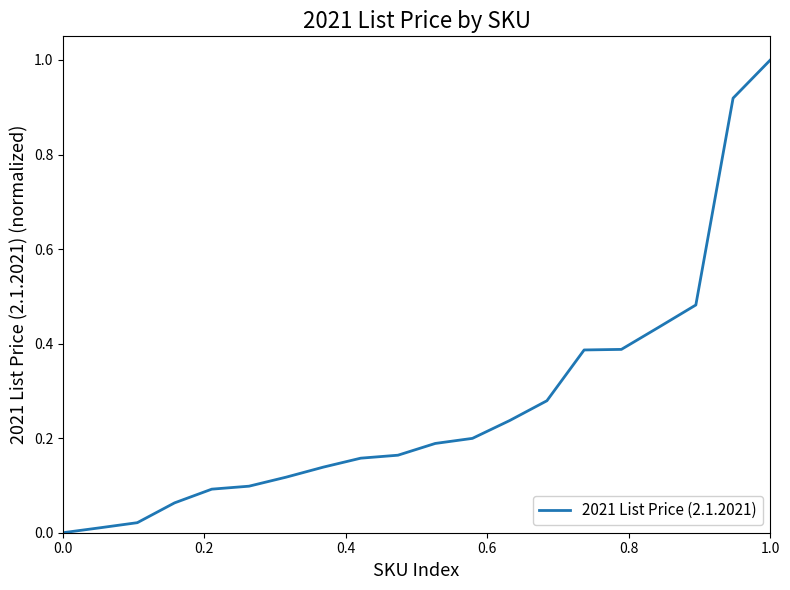

What is the maximum value shown in the chart?

1.0